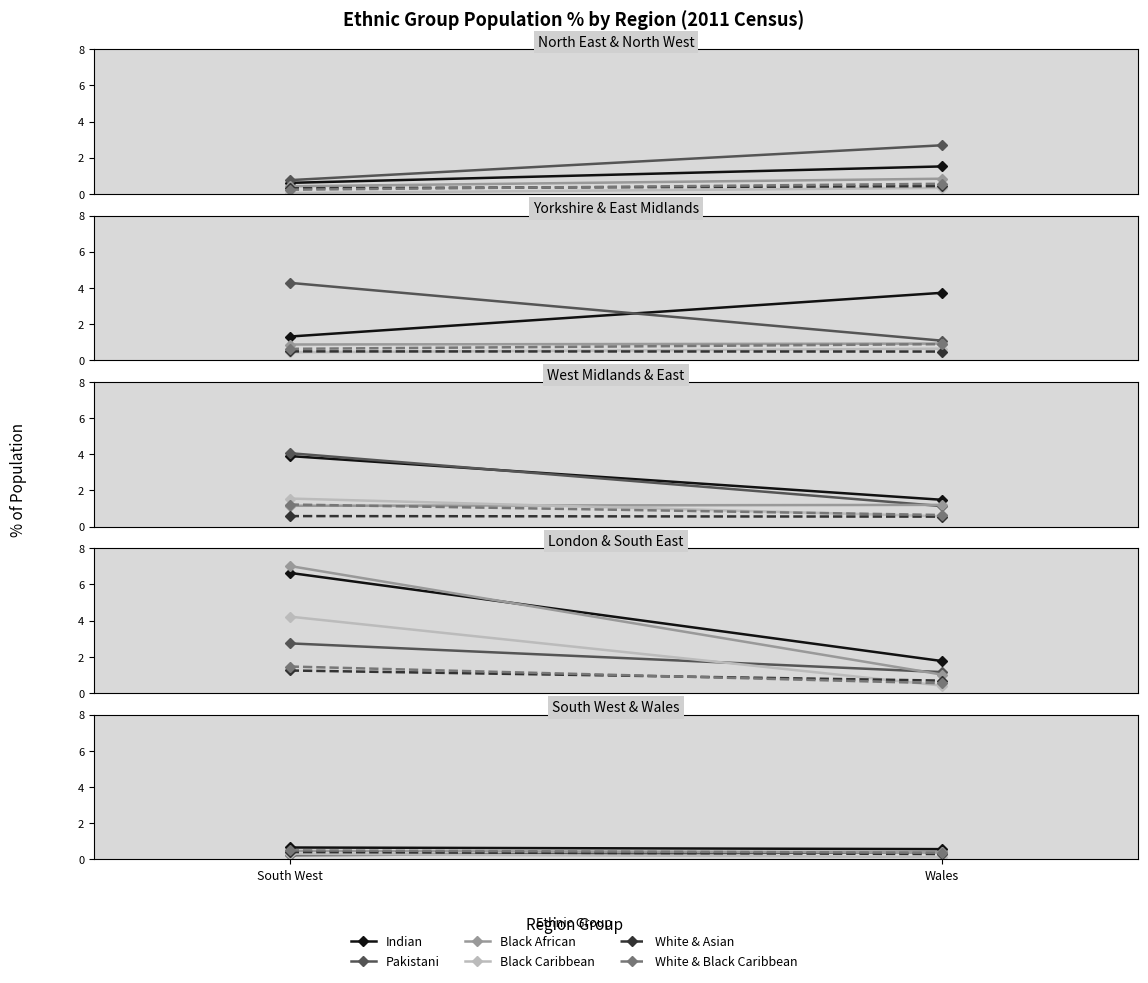

Count the number of categories in the chart.

2